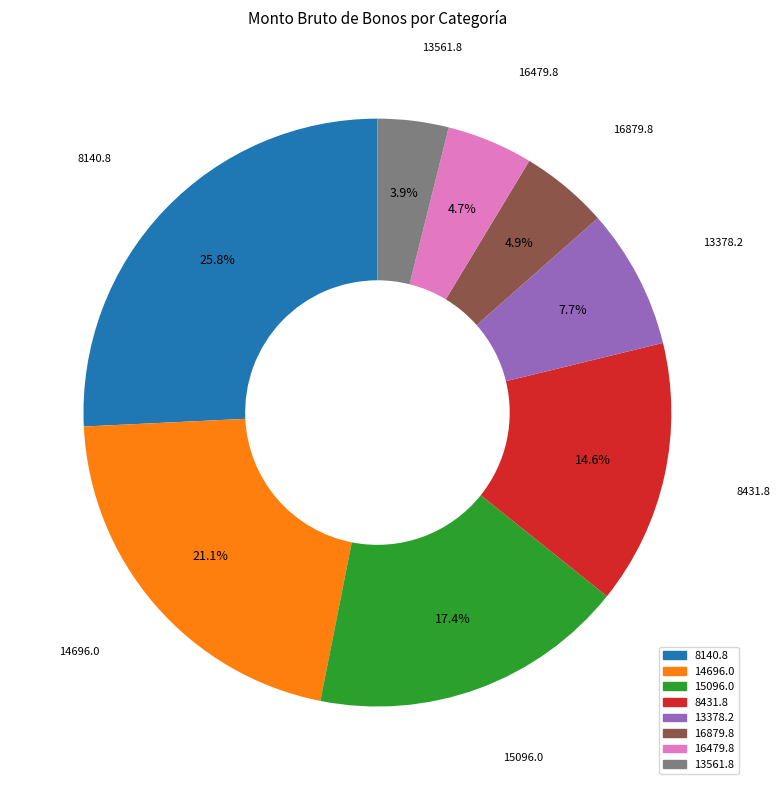

Is there any slice that represents more than half of the pie?

No